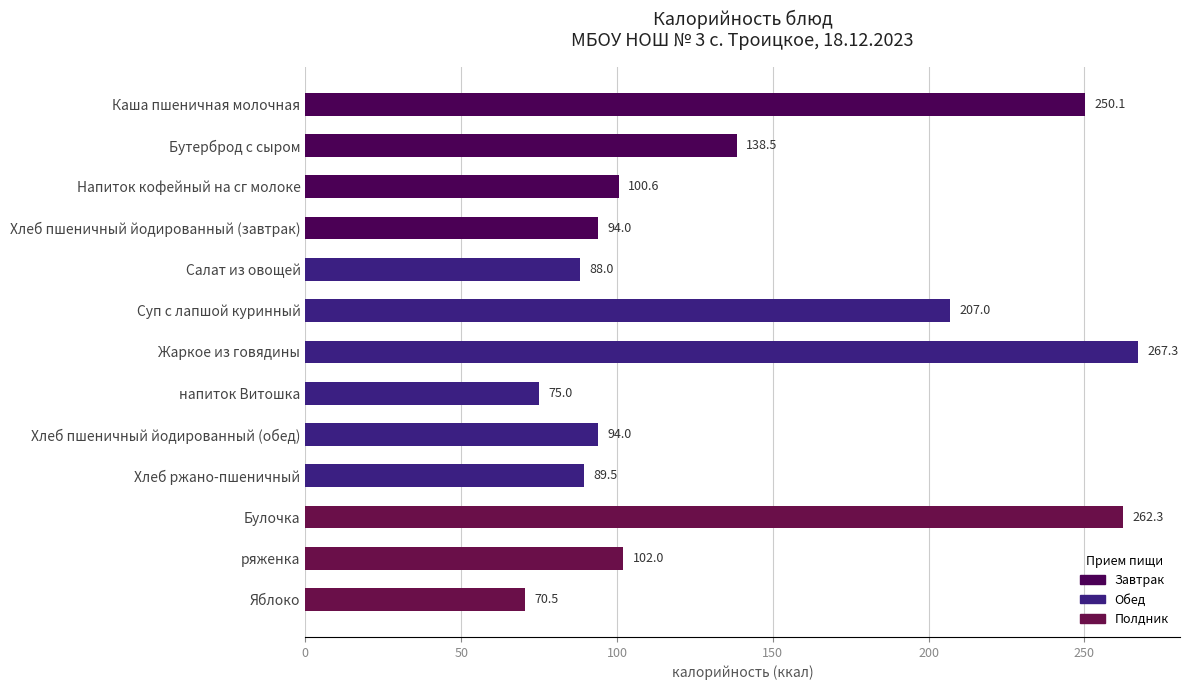

At which category does the chart reach its minimum across all series?

Яблоко